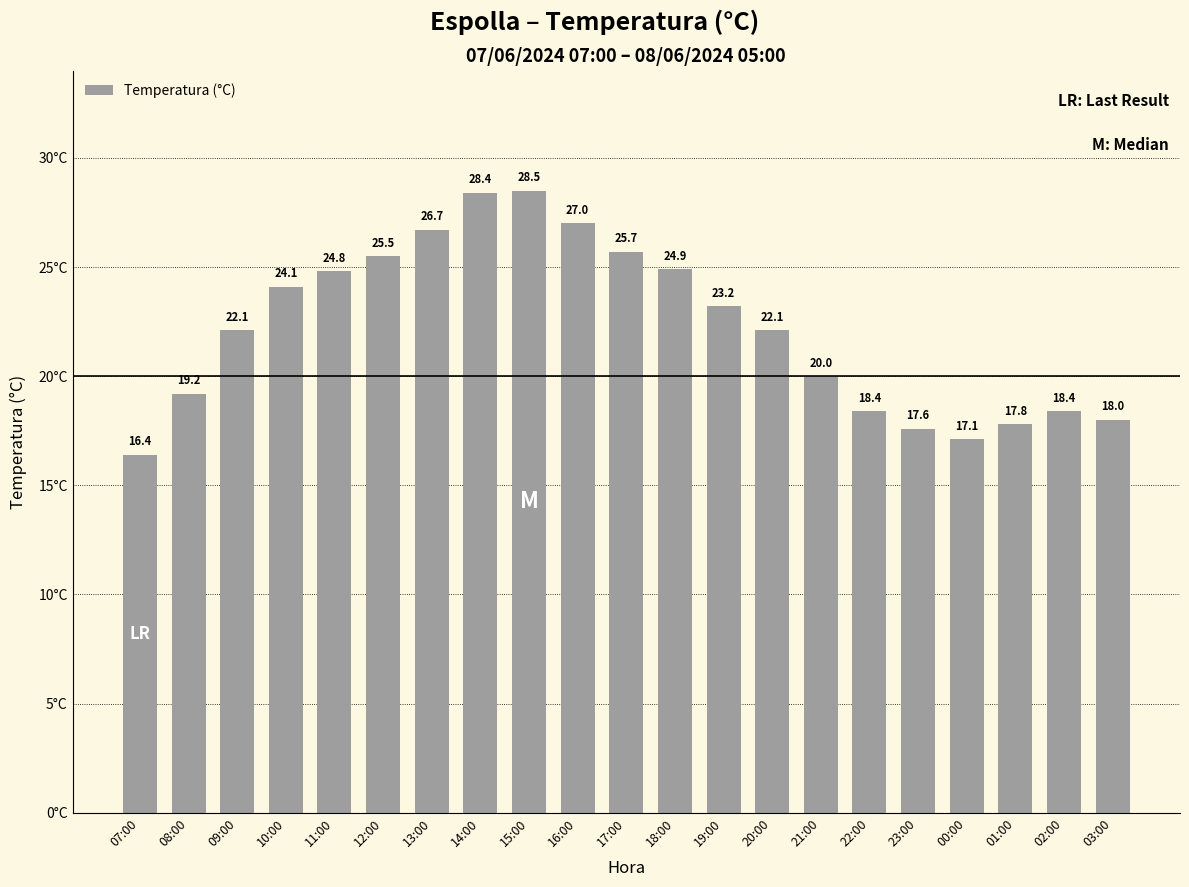

What is the change in value from 11:00 to 20:00?

-2.7